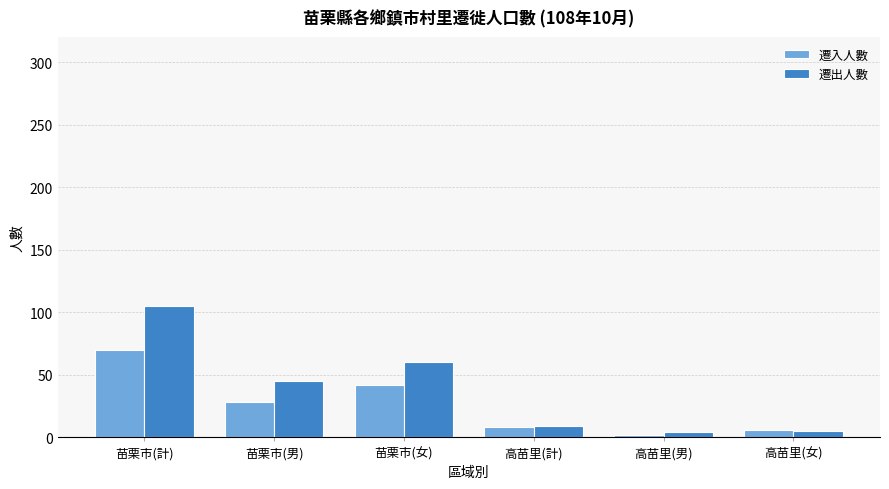

Which series changed the most between 苗栗市(女) and 高苗里(男)?

遷出人數